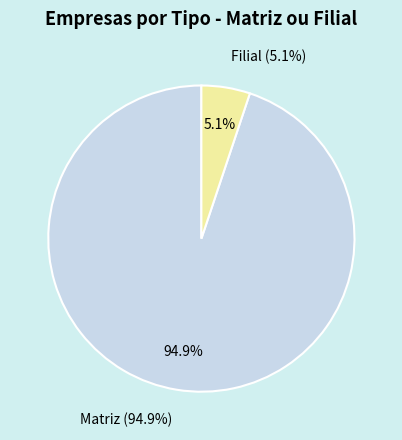

Between Filial and Matriz, which is larger?

Matriz